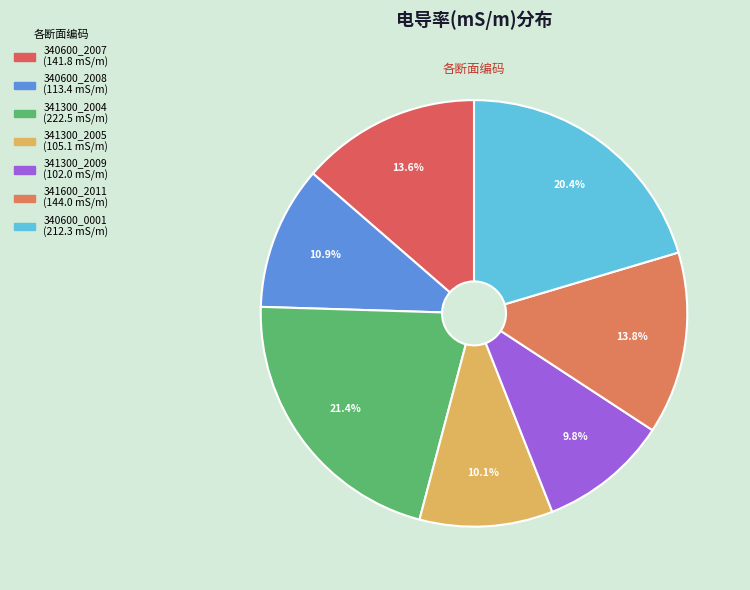

How many slices are in this pie chart?

7